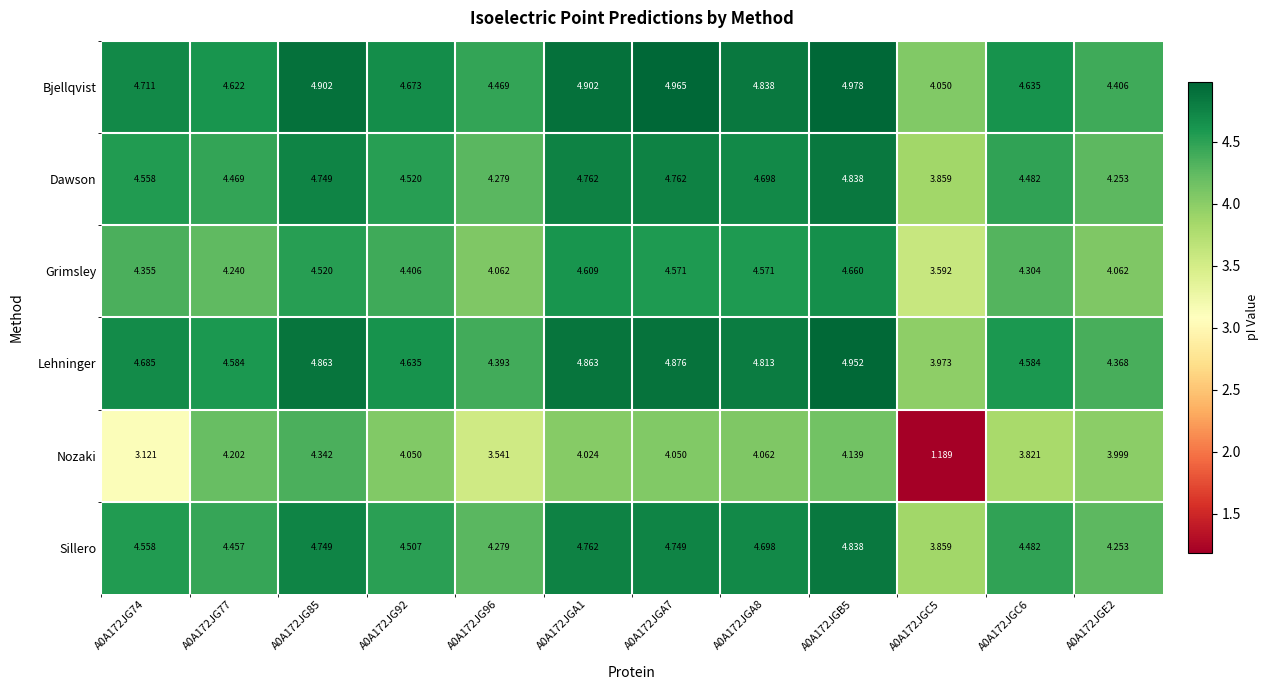

How many distinct data groups are displayed?

6